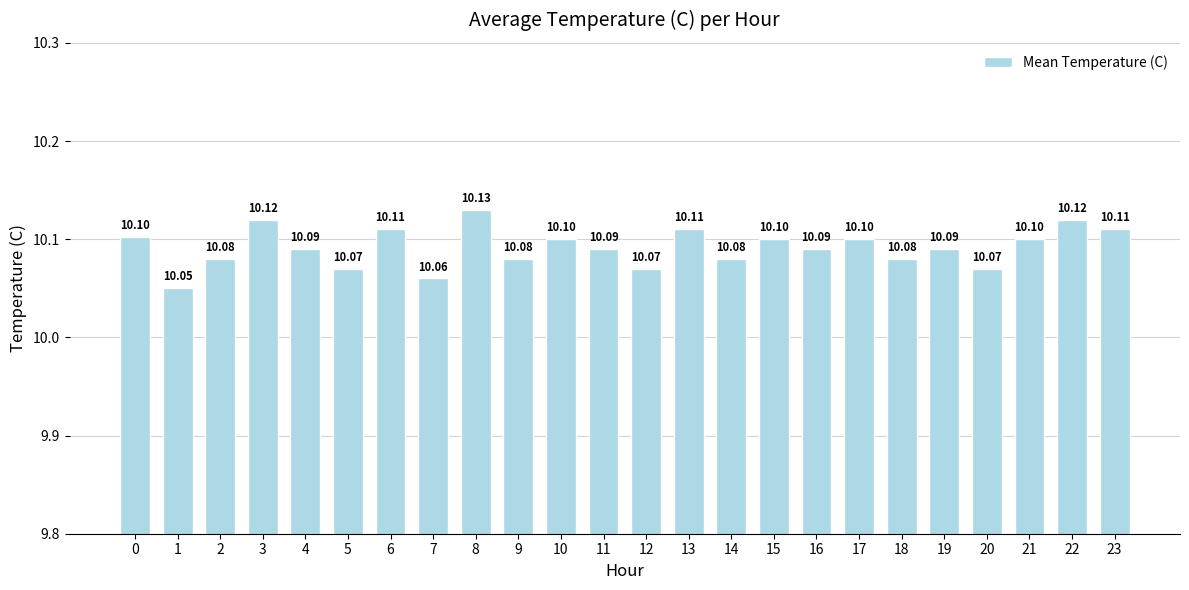

Which category has the lowest value across all series?

1